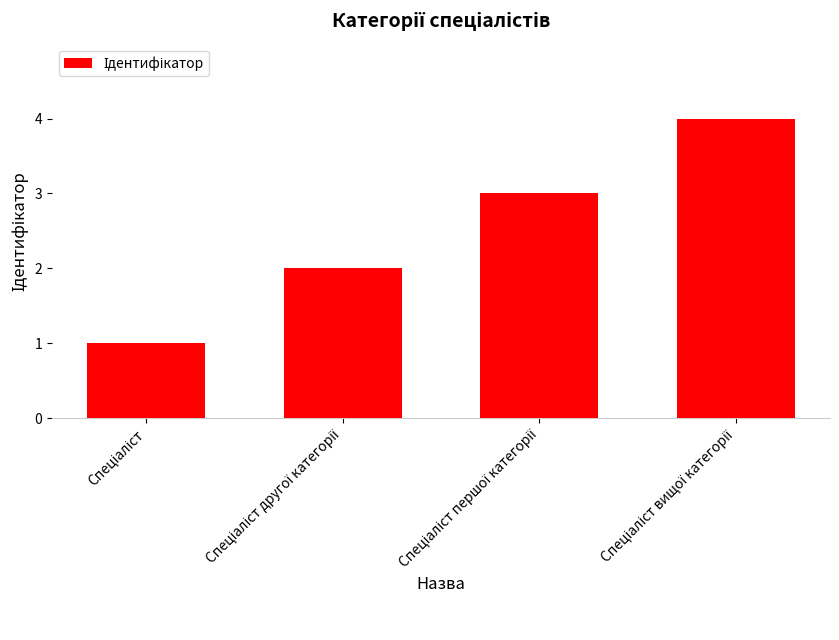

What is the smallest value displayed?

1